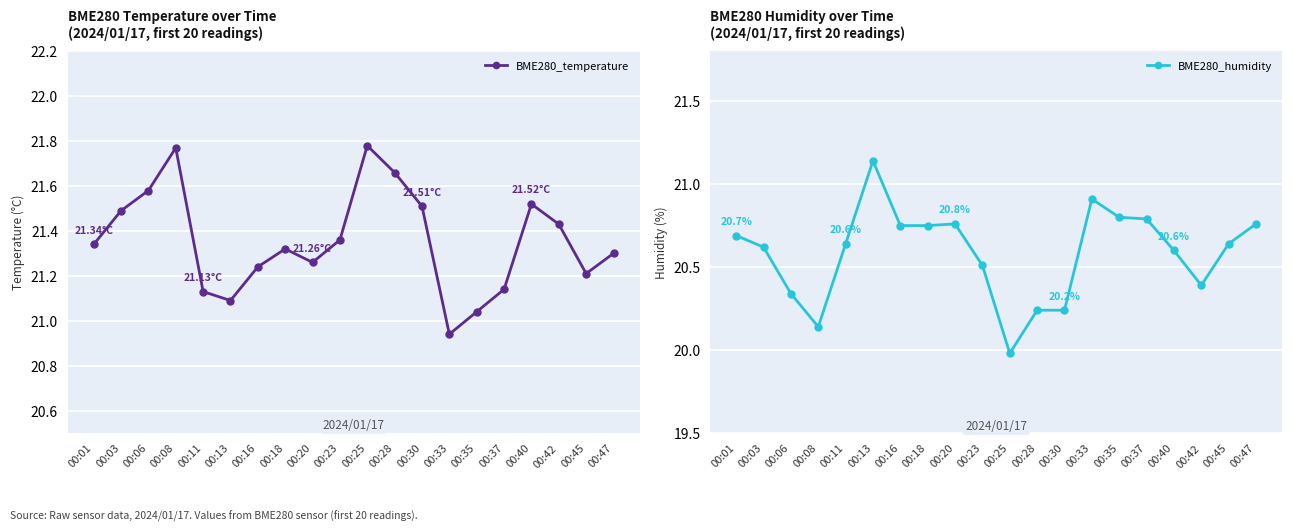

Which series has the largest total across all categories?

BME280_temperature